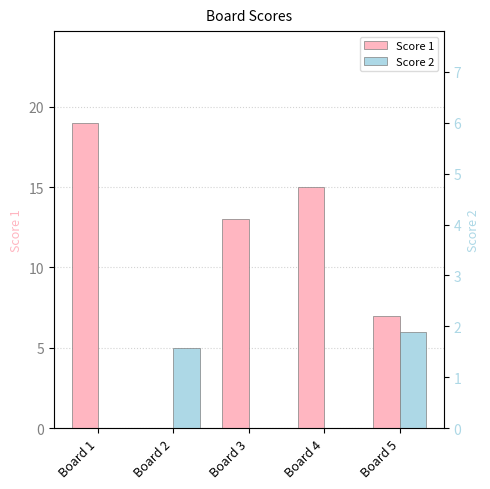

How many bars are there in each group?

2